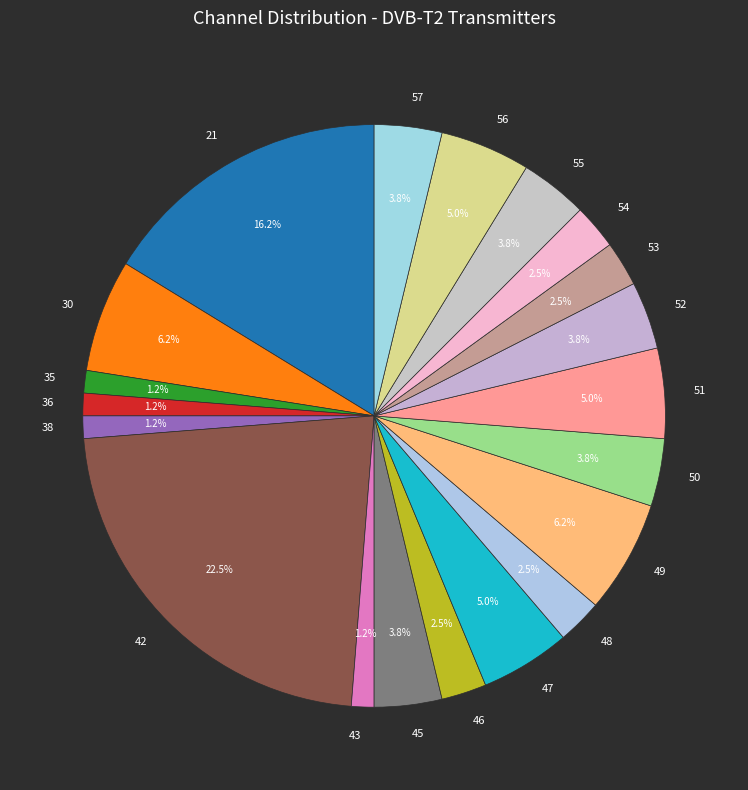

What percentage do 36 and 52 together represent?

5.0%